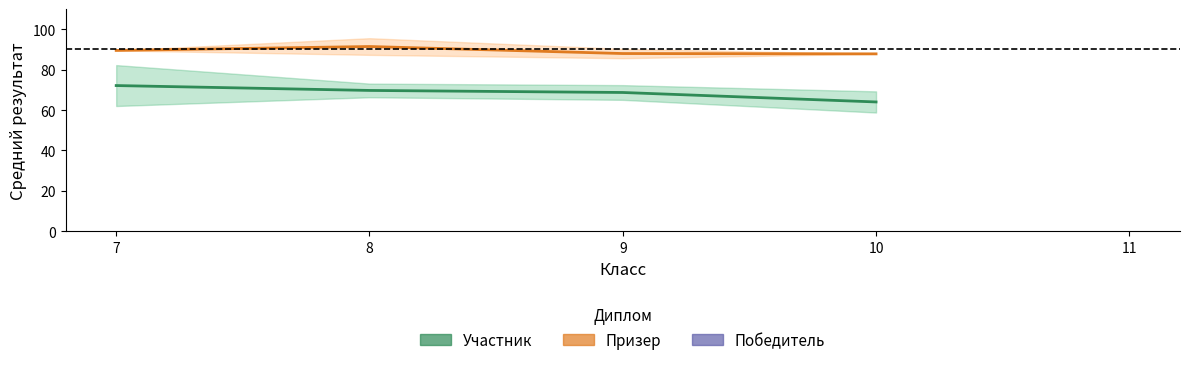

What is the minimum value shown in the chart?

64.0